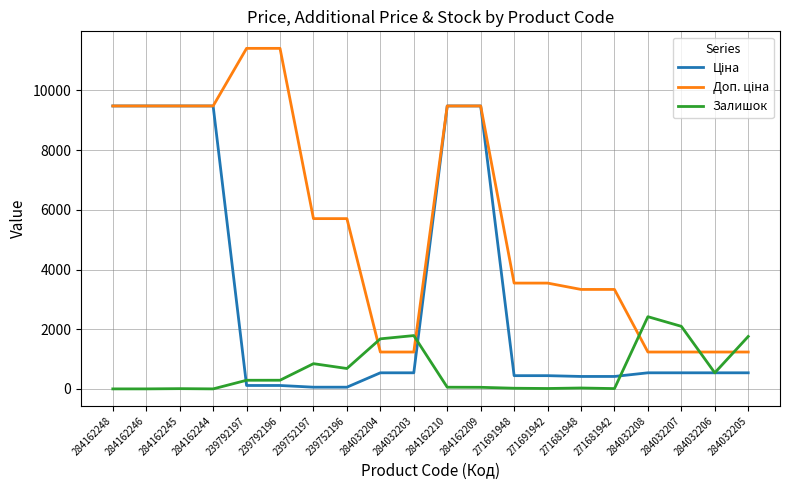

What is the total value across all series at 284032205?

3531.4